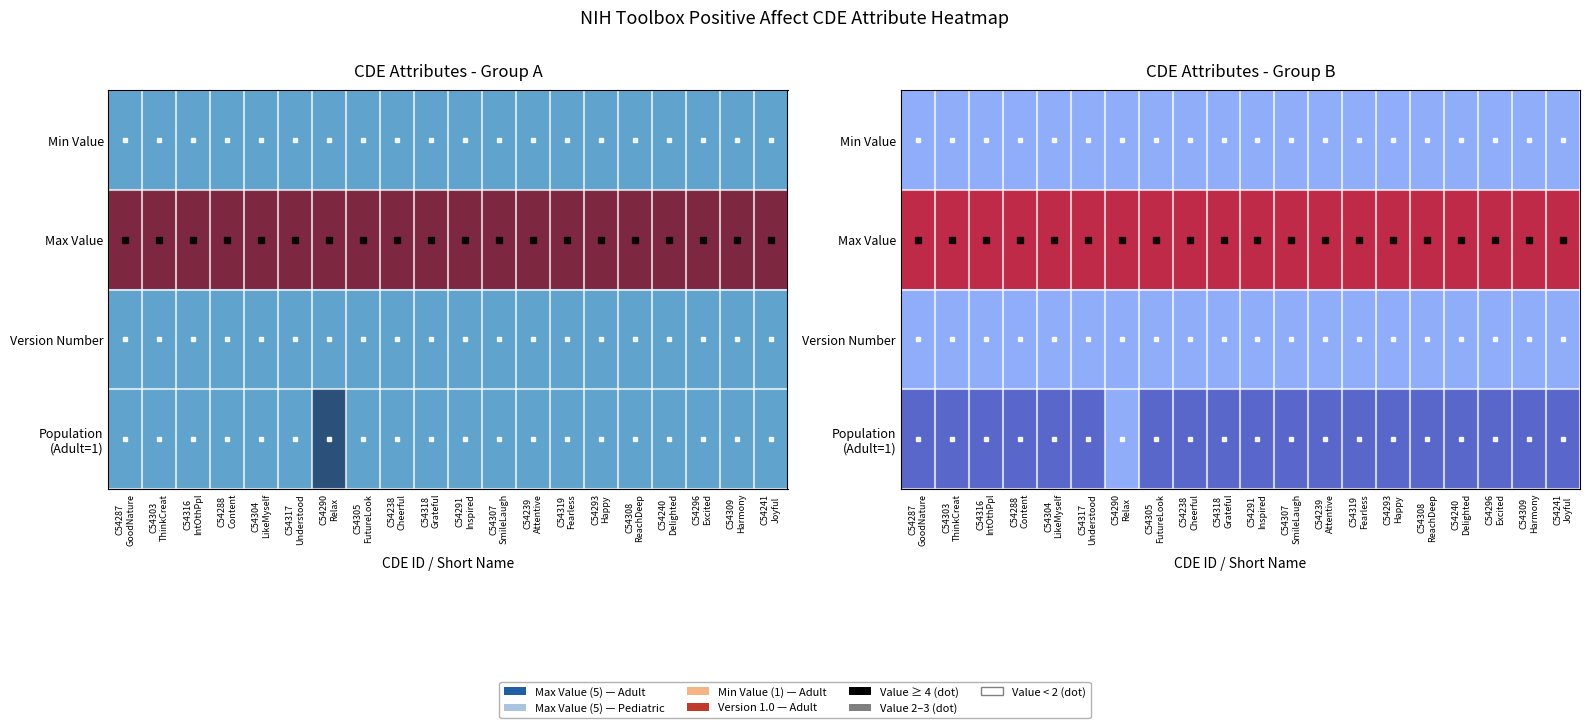

What is the sum of the Version Number values at C54303 ThinkCreat and C54238 Cheerful?

2